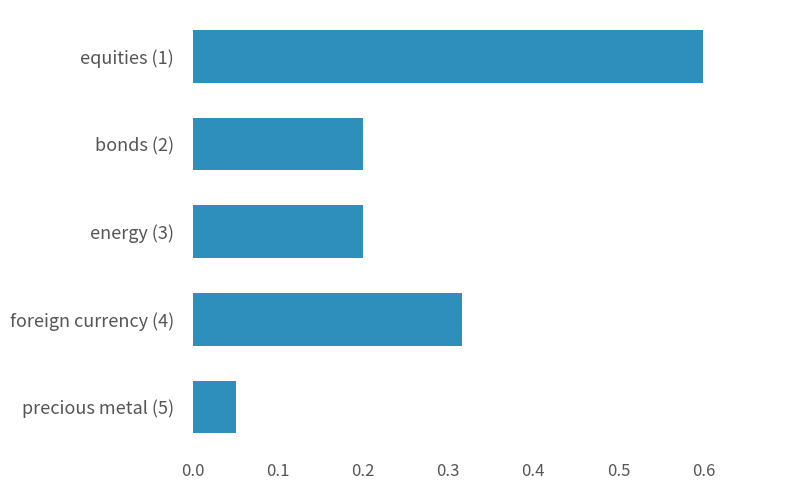

What is the sum of all values?

1.4